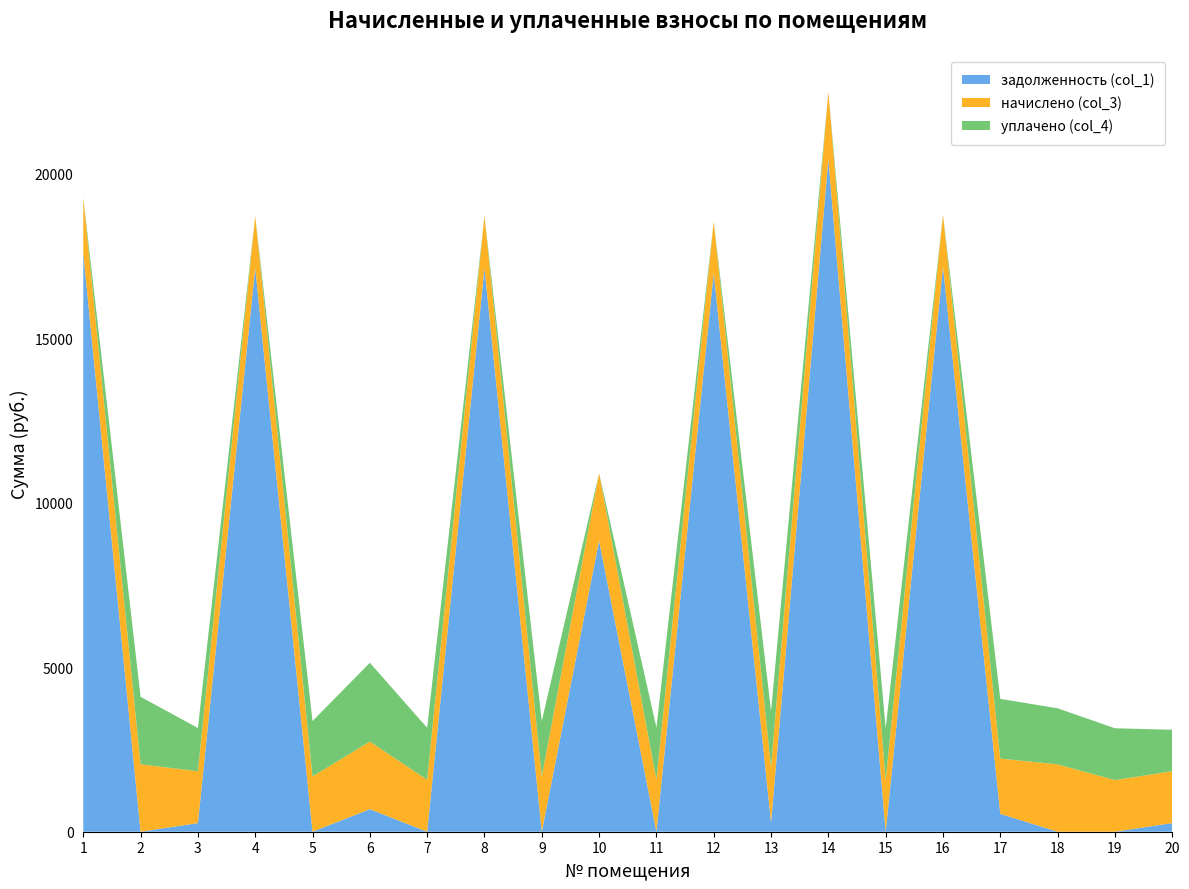

Reading left to right, extract all data points from this chart.

задолженность (col_1): 17590.3	0.0	261.6	17135.3	0.0	686.3	0.0	17135.3	0.0	8845.4	0.0	16982.7	282.0	20445.8	0.0	17173.1	542.5	0.0	0.0	262.6
начислено (col_3): 1684.8	2049.8	1576.0	1576.0	1681.3	2053.4	1579.5	1576.0	1681.3	2053.4	1583.0	1562.0	1691.8	2042.8	1572.5	1579.5	1681.3	2046.4	1569.0	1576.0
уплачено (col_4): 0.0	2049.8	1314.7	0.0	1681.6	2395.5	1579.5	0.0	1681.3	0.0	1583.0	0.0	1691.8	0.0	1572.5	0.0	1813.4	1705.3	1575.4	1260.0